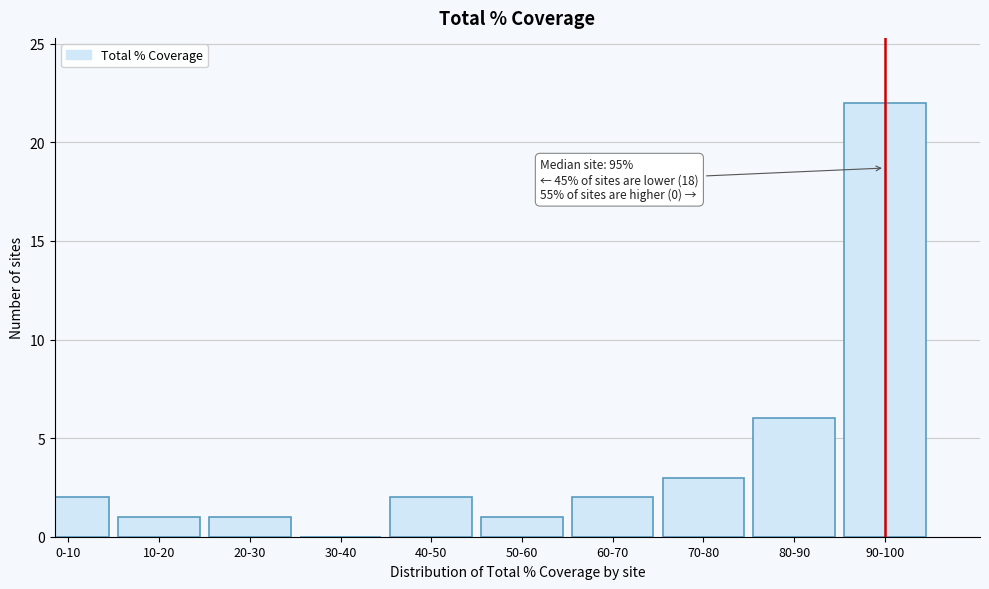

Reading right to left, transcribe all the data shown in this chart.

90-100=22	80-90=6	70-80=3	60-70=2	50-60=1	40-50=2	30-40=0	20-30=1	10-20=1	0-10=2